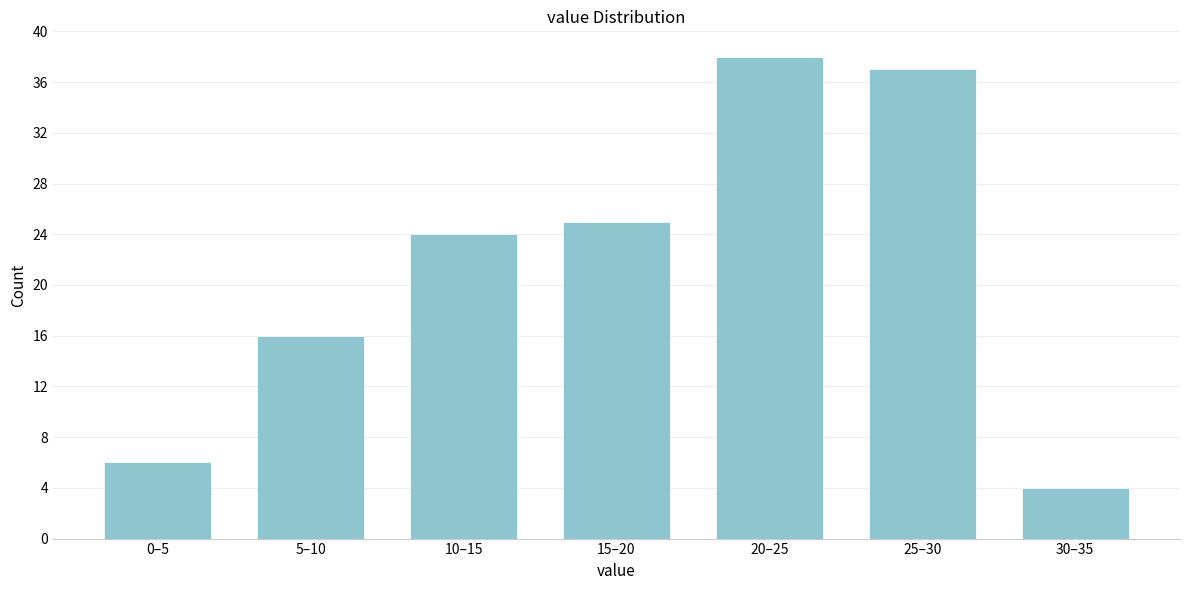

Reading left to right, extract all data points from this chart.

6	16	24	25	38	37	4